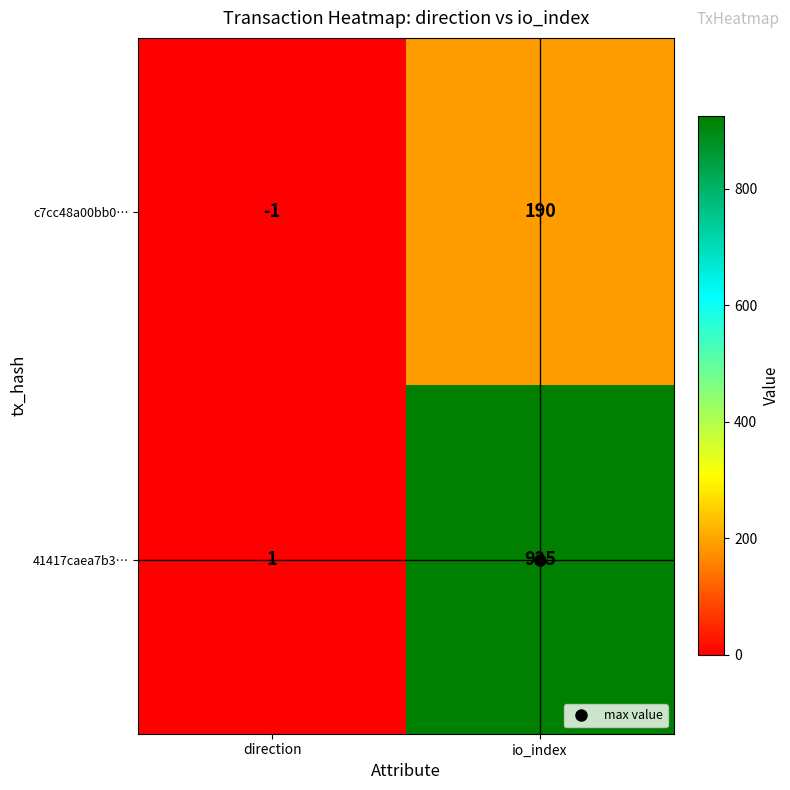

At which category is the sum across all series the highest?

io_index